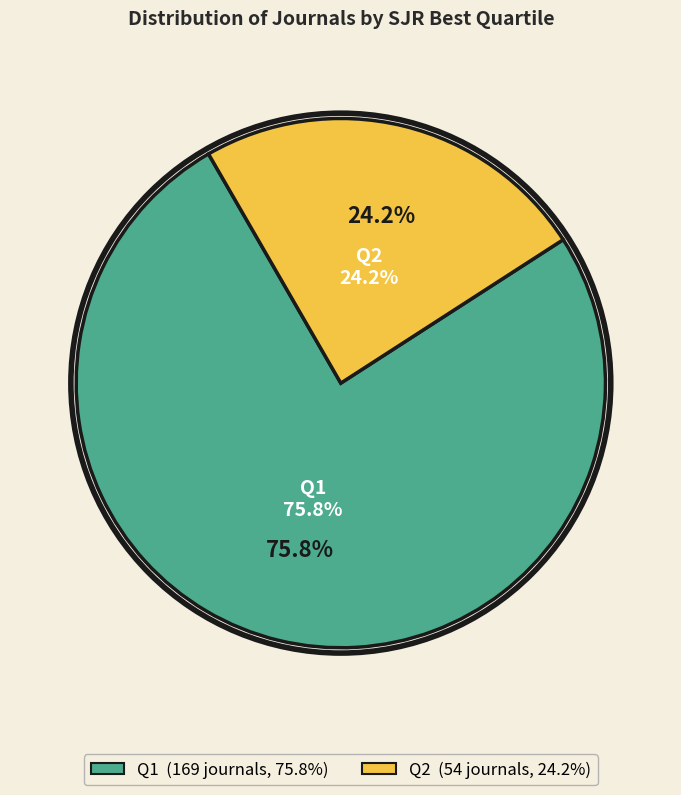

Is there any slice that represents more than half of the pie?

Yes